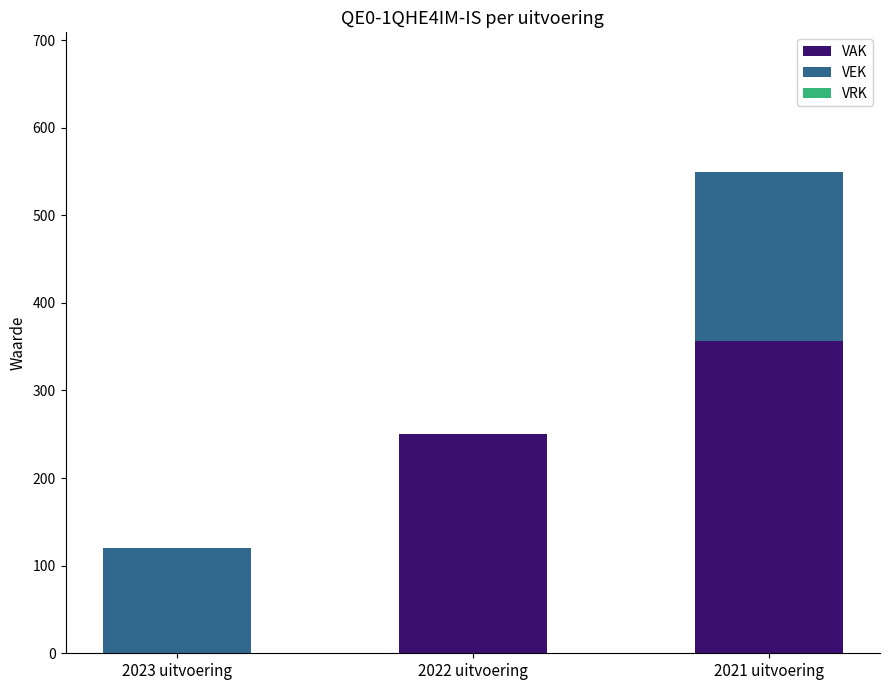

Which category has the highest value in the VAK series?

2021 uitvoering